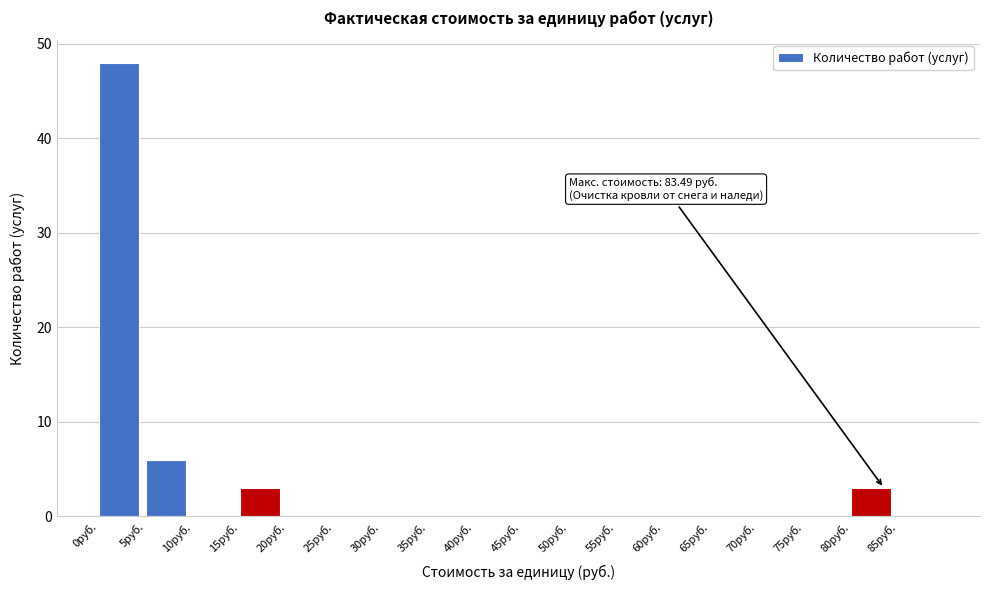

Over which range of the x-axis is the bar tallest?

0 to 5